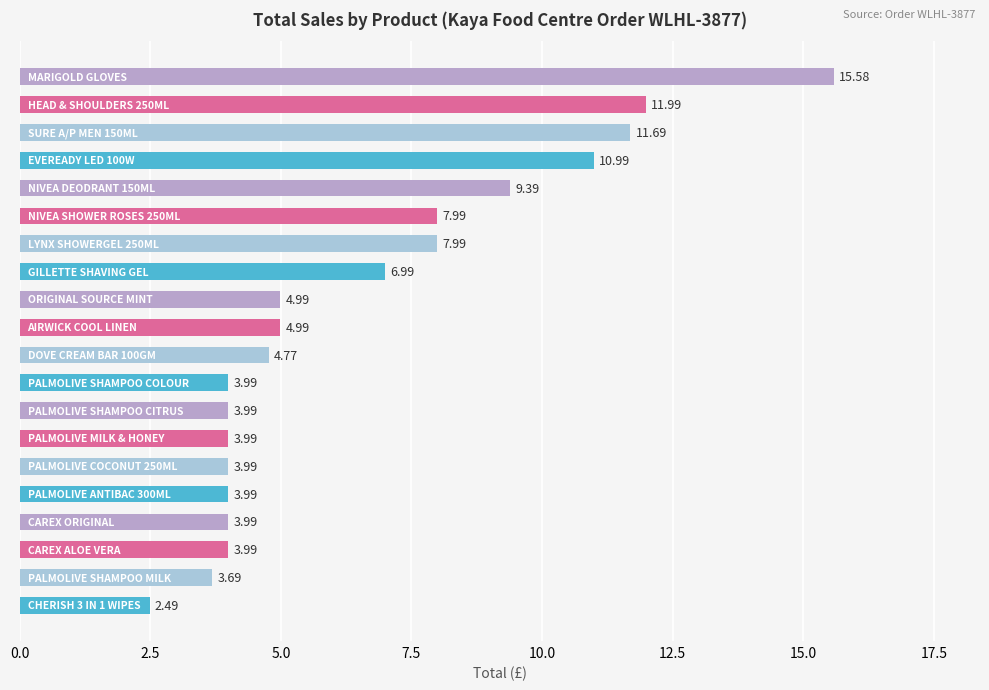

Does the chart contain any negative values?

No